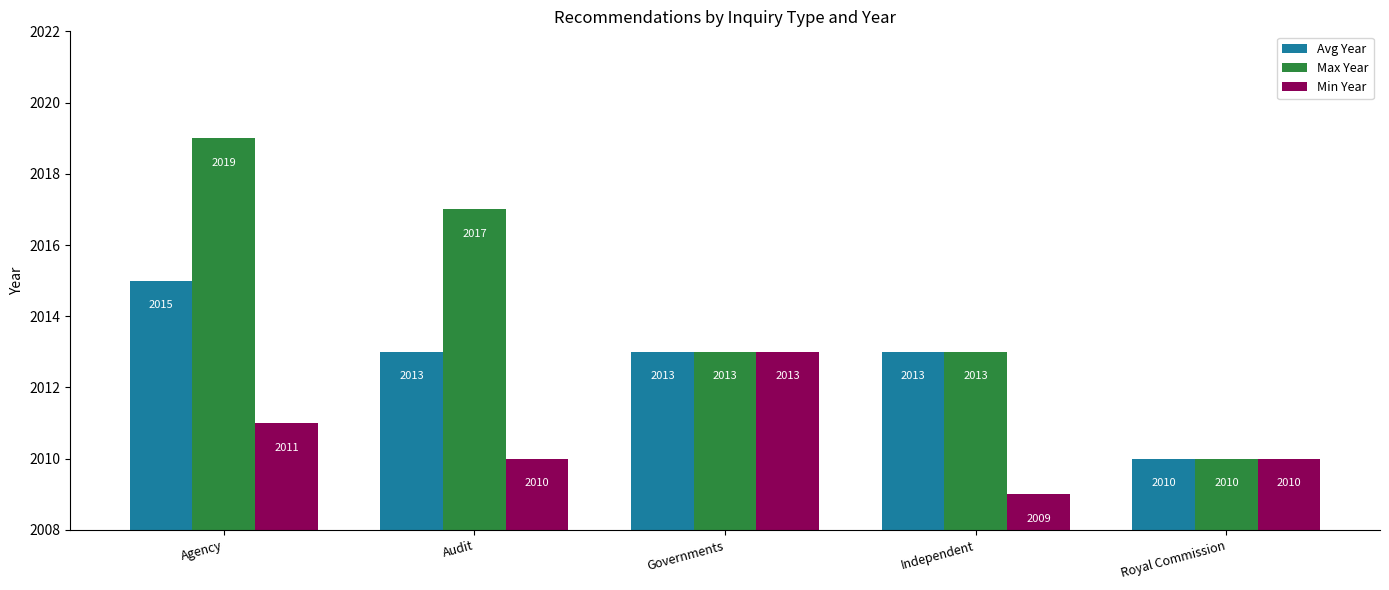

List the series in order of their overall mean, highest first.

Max Year, Avg Year, Min Year